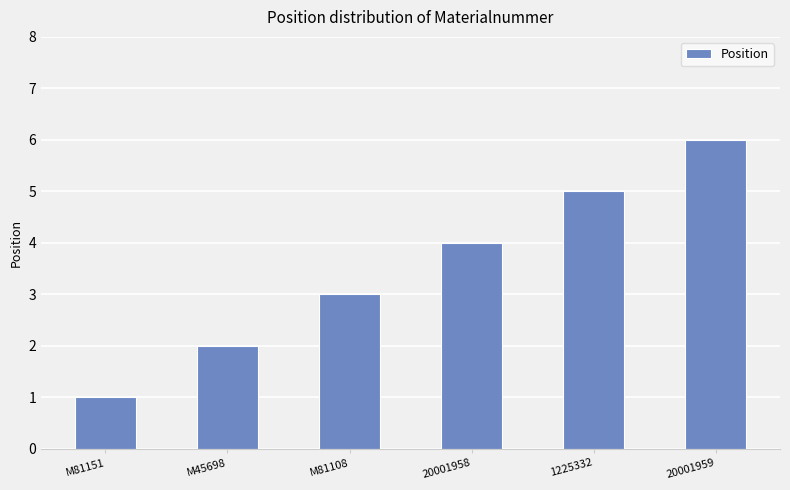

Are the bars horizontal?

No